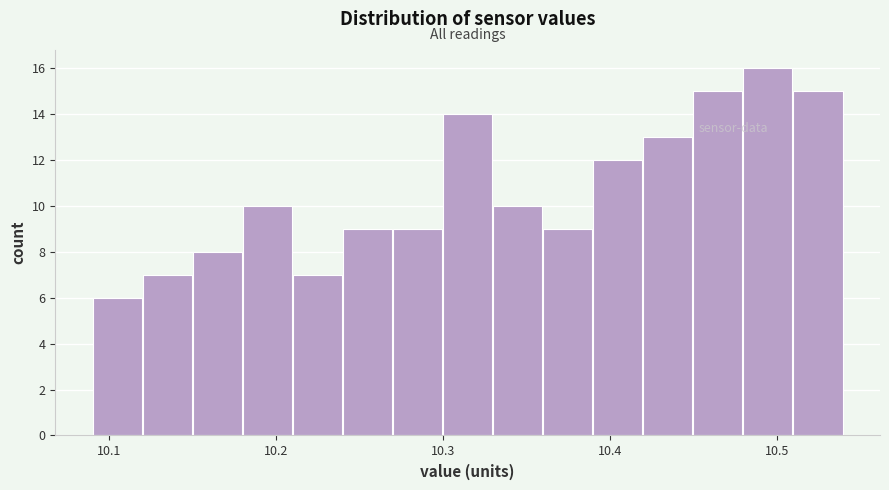

Around what value on the x-axis is the tallest bar? Give the approximate position of its centre, as read against the axis.

10.49